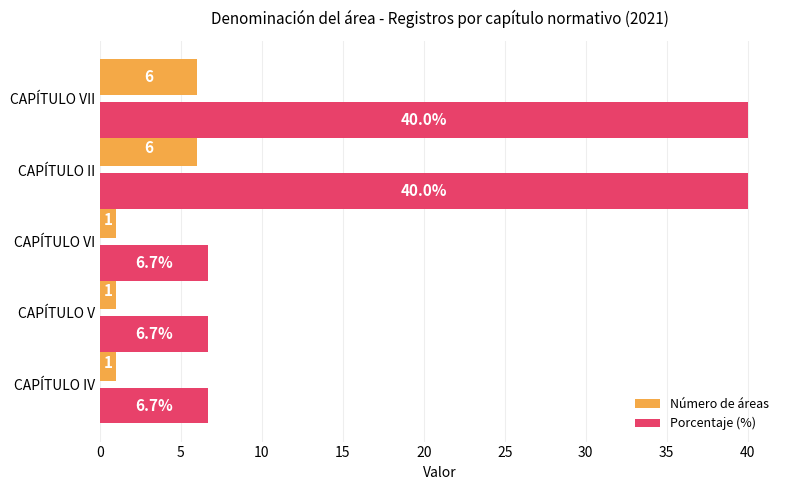

How many series are shown in this chart?

2